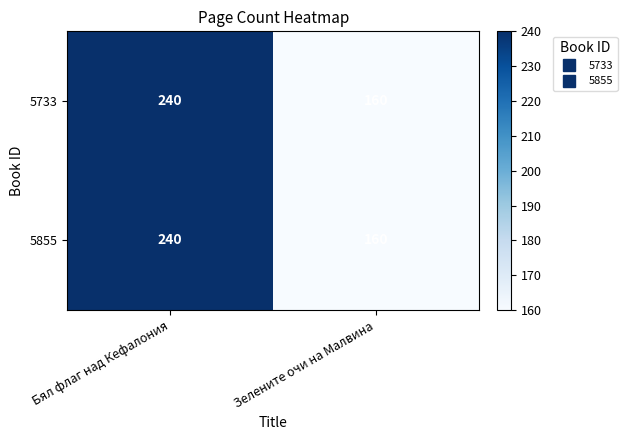

True or false: 5855 has a value of 374 at Бял флаг над Кефалония.

False